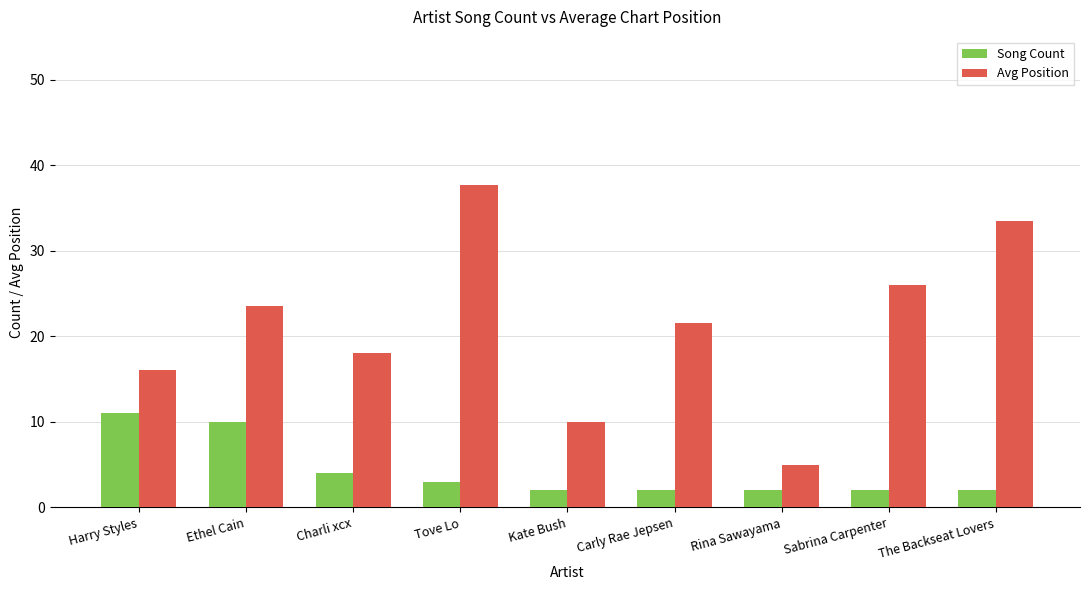

The value of Avg Position at Rina Sawayama is 5.0. True or false?

True